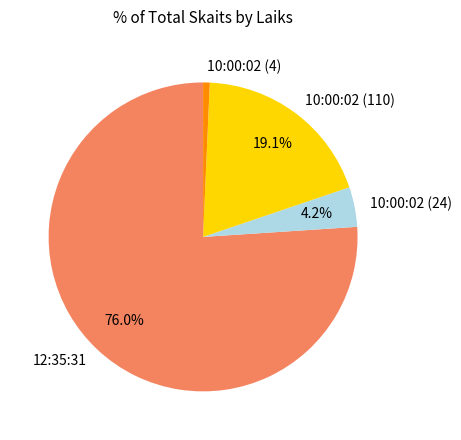

Which has a higher value, 10:00:02 (110) or 10:00:02 (24)?

10:00:02 (110)